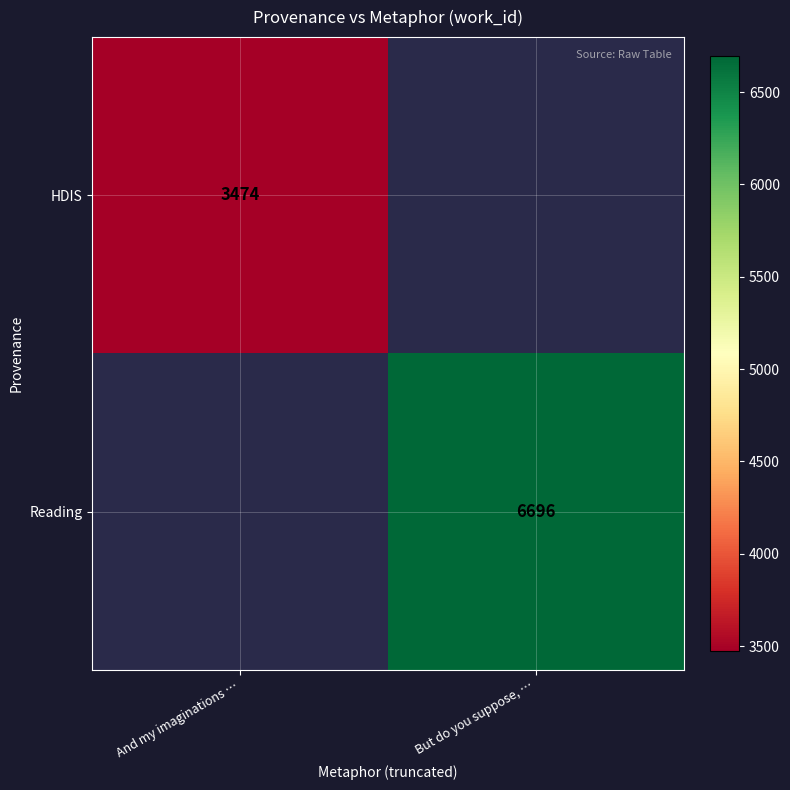

Is it true that Reading equals 2601 at But do you suppose, …?

False